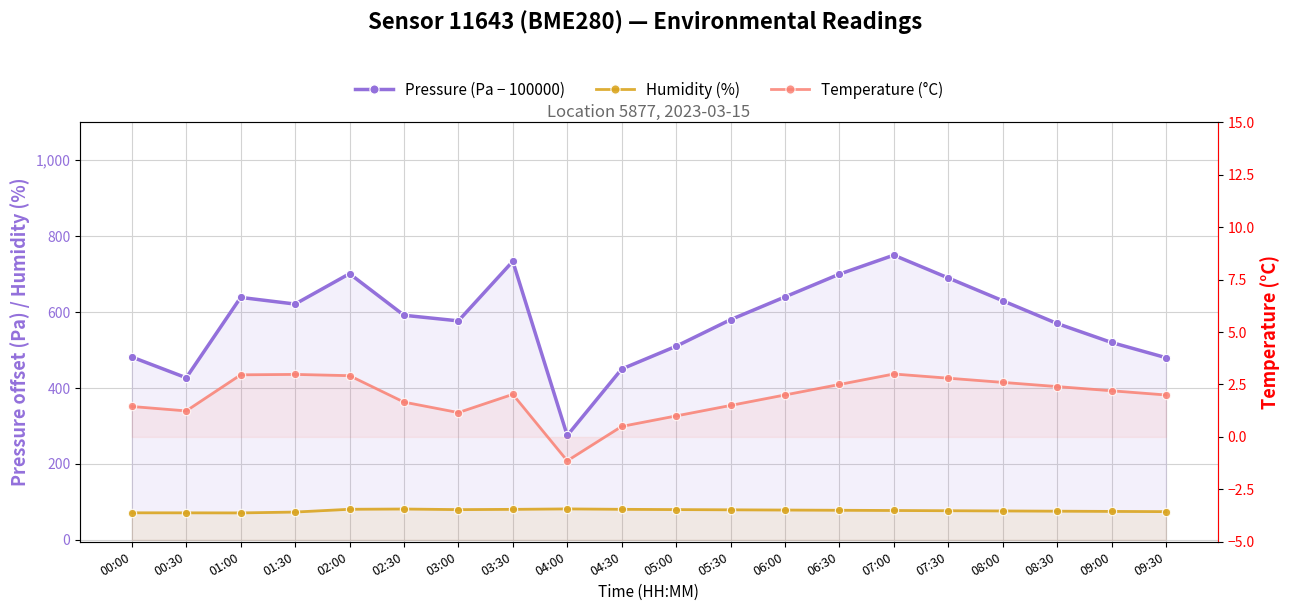

In Pressure (Pa − 100000), how many points are lower than both neighbors (excluding endpoints)?

4